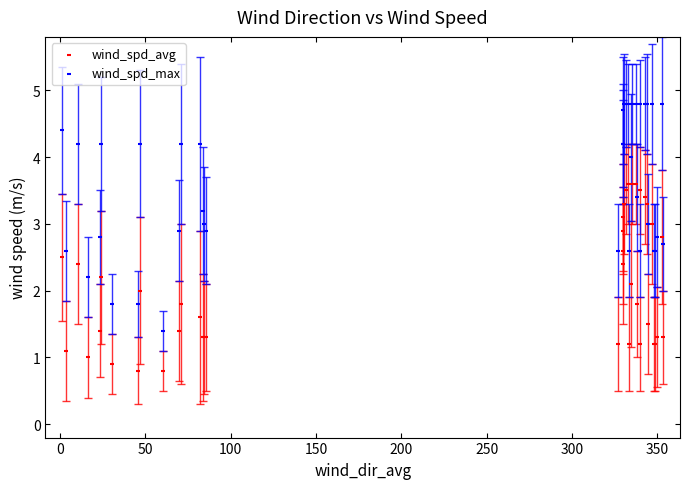

Which series contains the lowest Y value?

wind_spd_avg